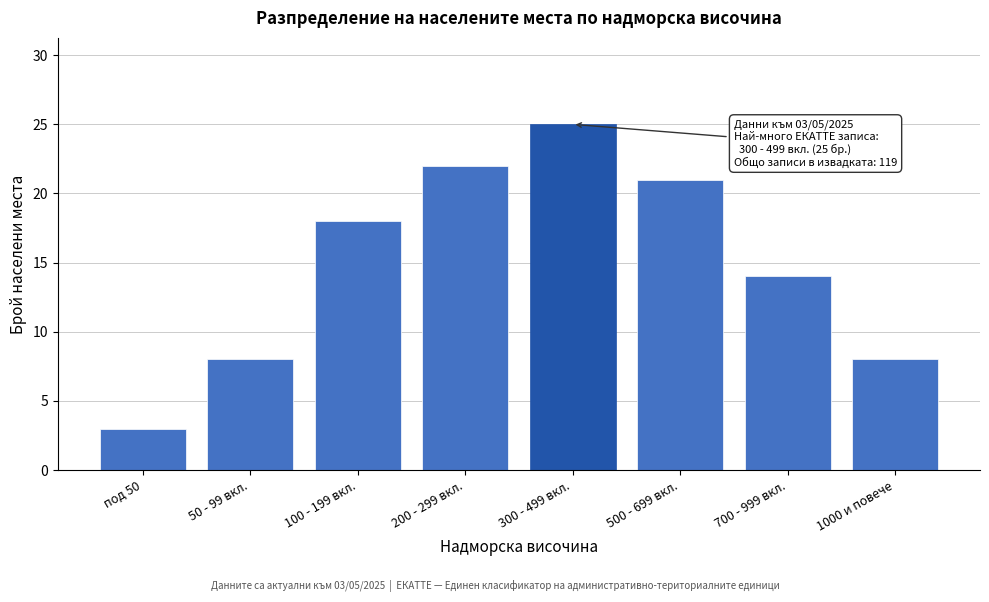

Reading left to right, list all the values displayed in this chart.

под 50=3	50 - 99 вкл.=8	100 - 199 вкл.=18	200 - 299 вкл.=22	300 - 499 вкл.=25	500 - 699 вкл.=21	700 - 999 вкл.=14	1000 и повече=8